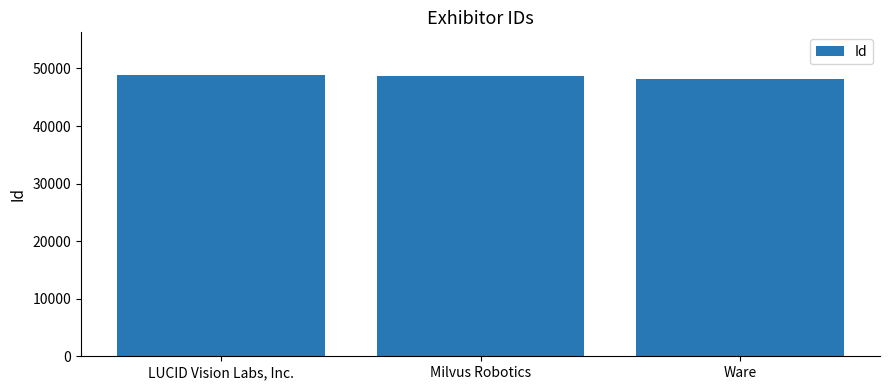

What is the sum of the values at Ware and LUCID Vision Labs, Inc.?

97031